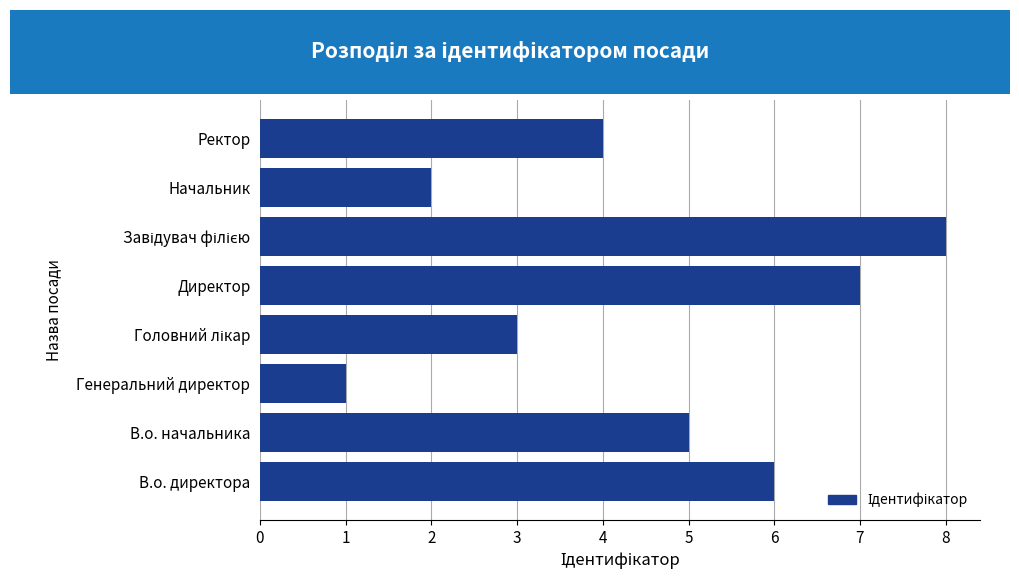

Between В.о. начальника and Генеральний директор, which is larger?

В.о. начальника